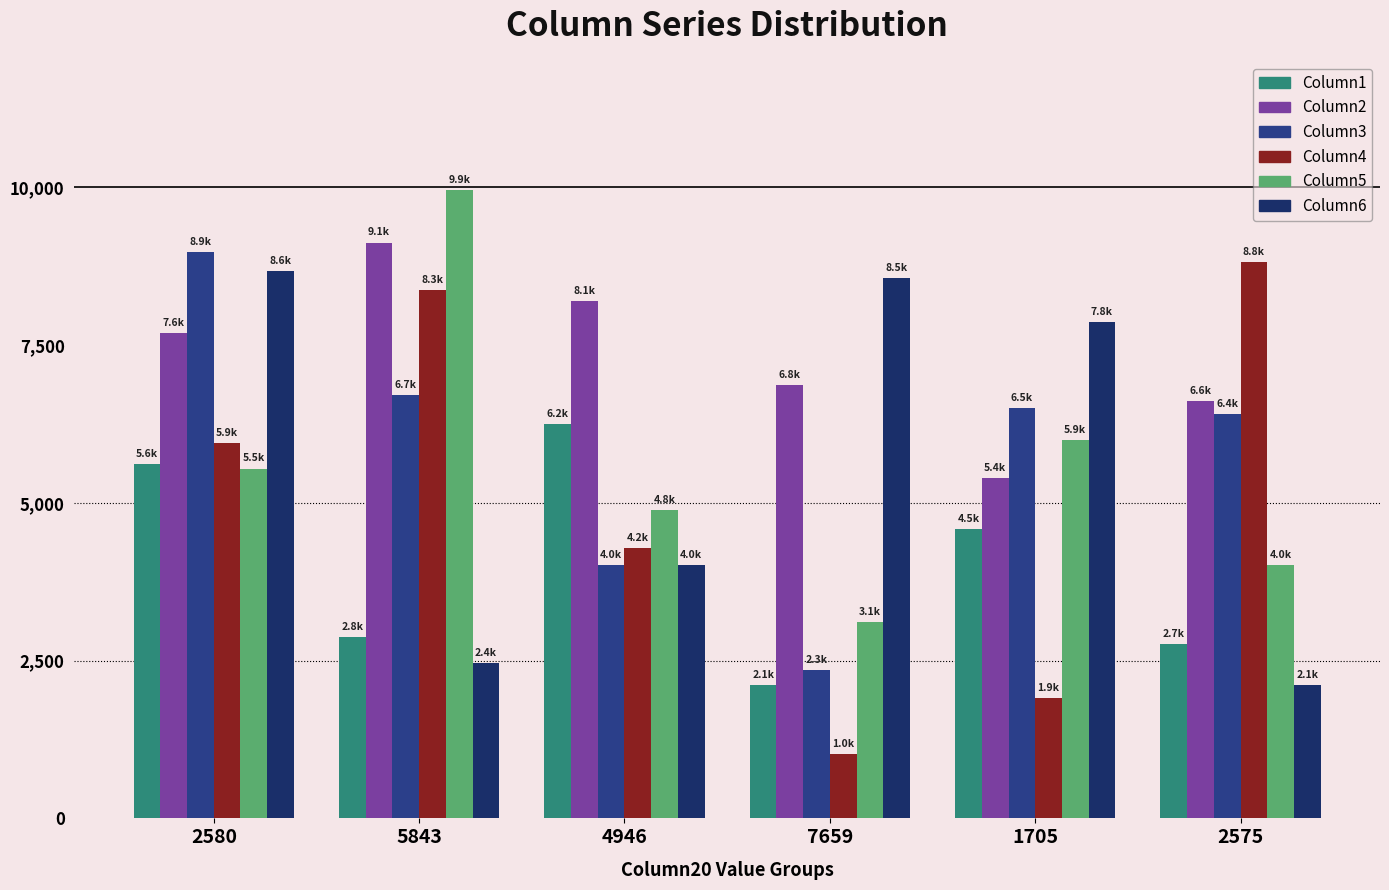

Which series changed the most between 7659 and 2575?

Column4